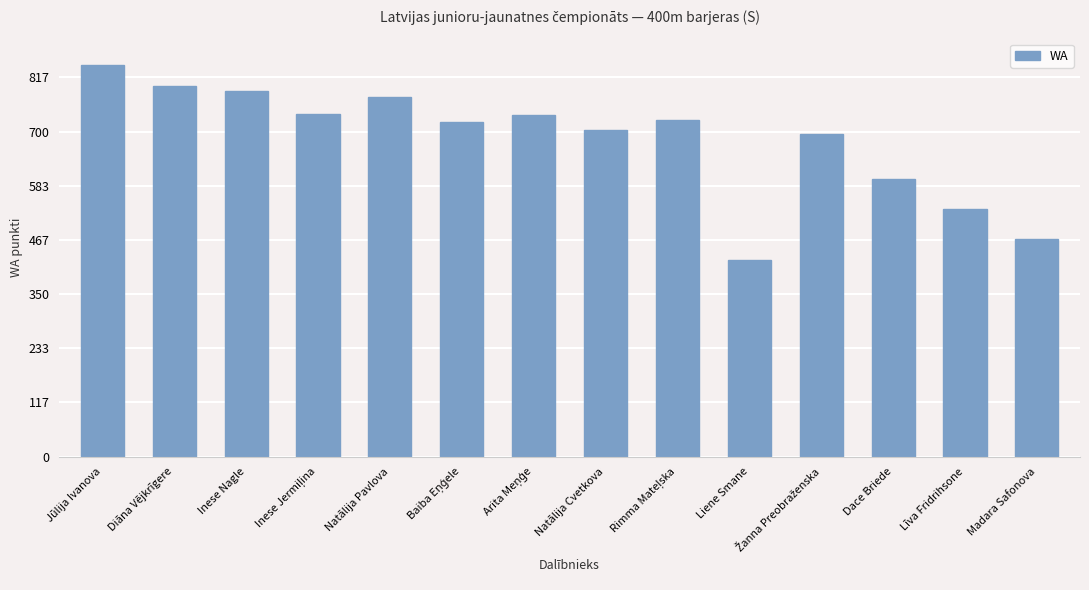

Which has a higher value, Natālija Cvetkova or Madara Safonova?

Natālija Cvetkova